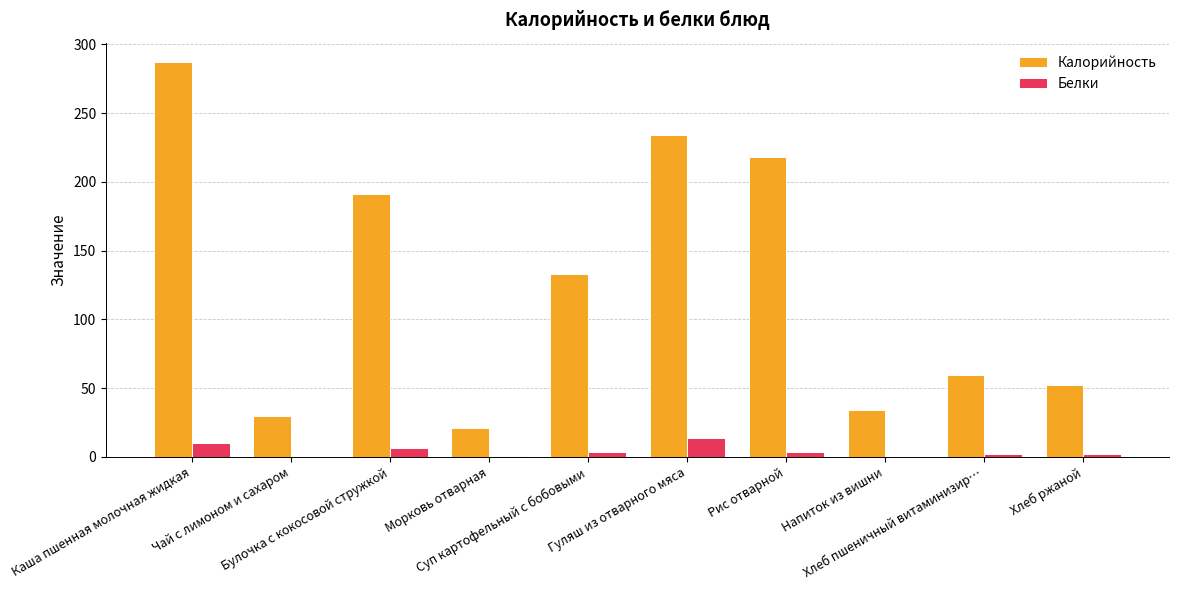

What is the sum of all Белки values?

42.7